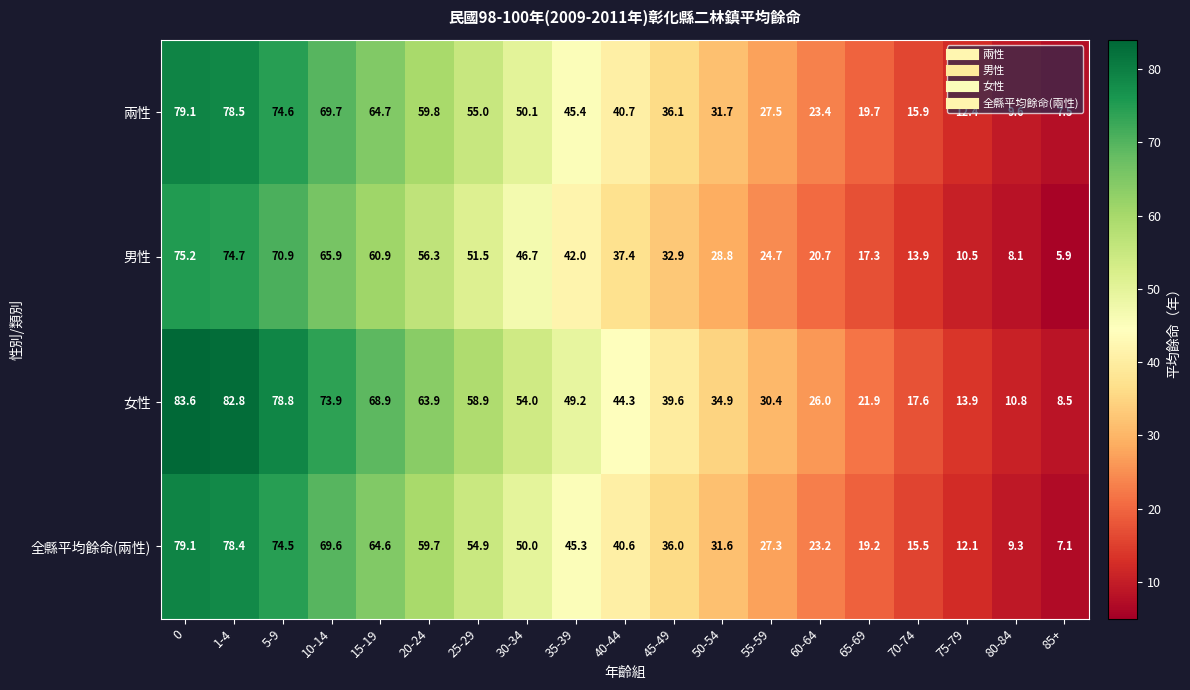

True or false: 男性 has a value of 1.6 at 85+.

False